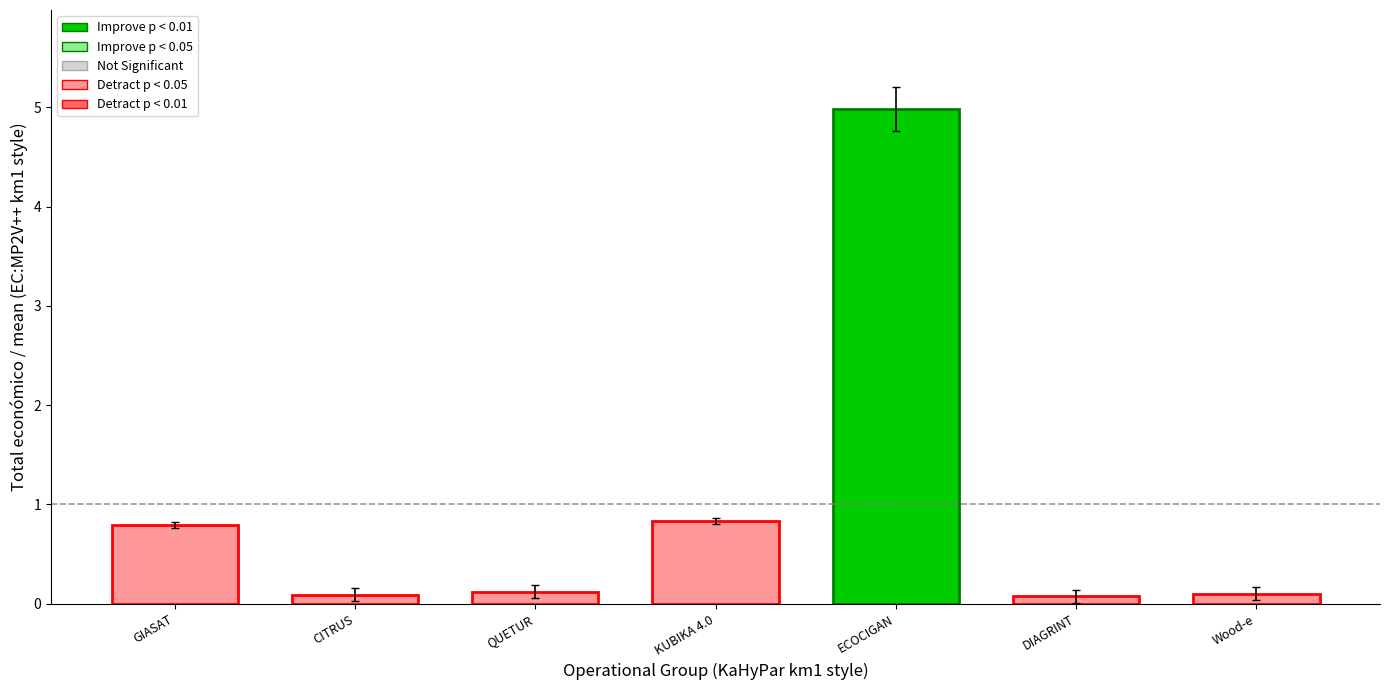

Which label corresponds to the smallest value in the chart?

DIAGRINT